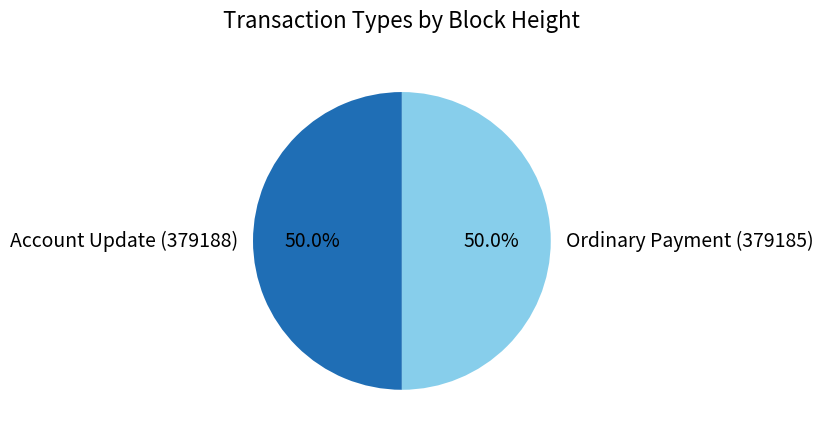

Do Ordinary Payment (379185) and Account Update (379188) together represent more than half of the pie?

Yes